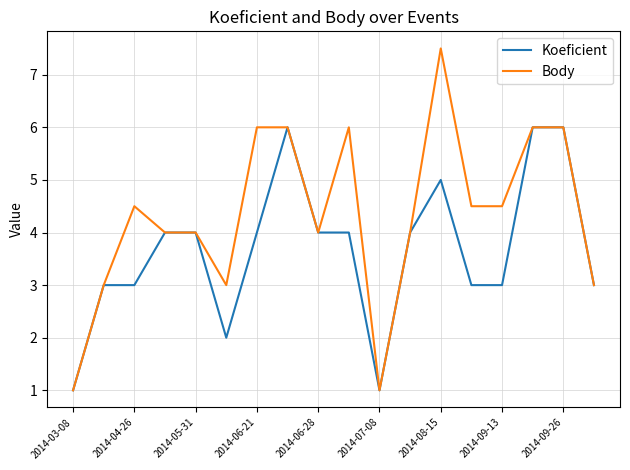

What is the minimum value for Body?

1.0